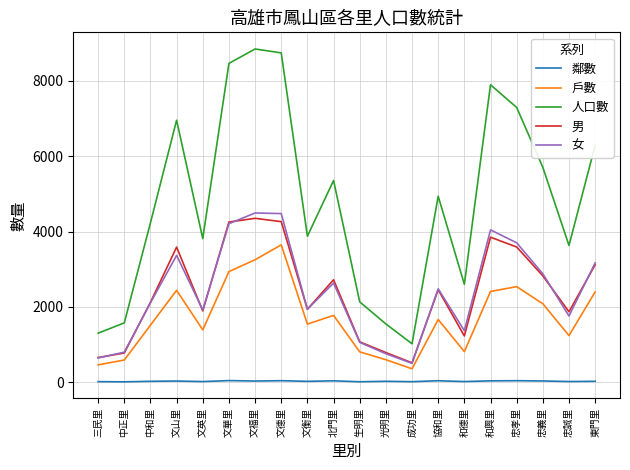

What is the difference between the highest and lowest values at 東門里?

6260